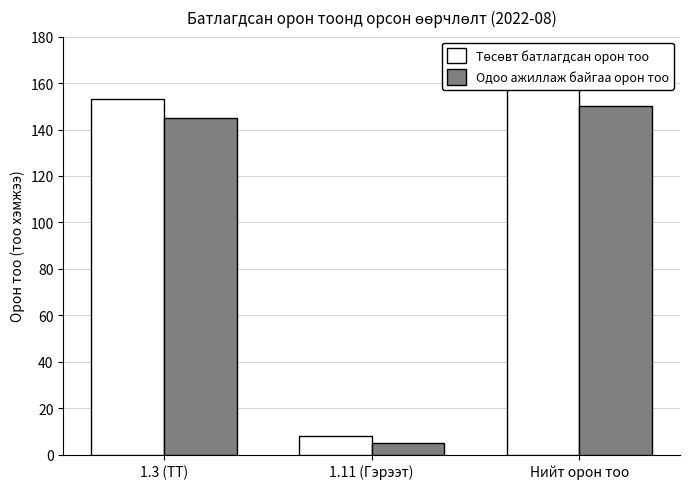

What are all the series names shown in the legend?

Төсөвт батлагдсан орон тоо, Одоо ажиллаж байгаа орон тоо